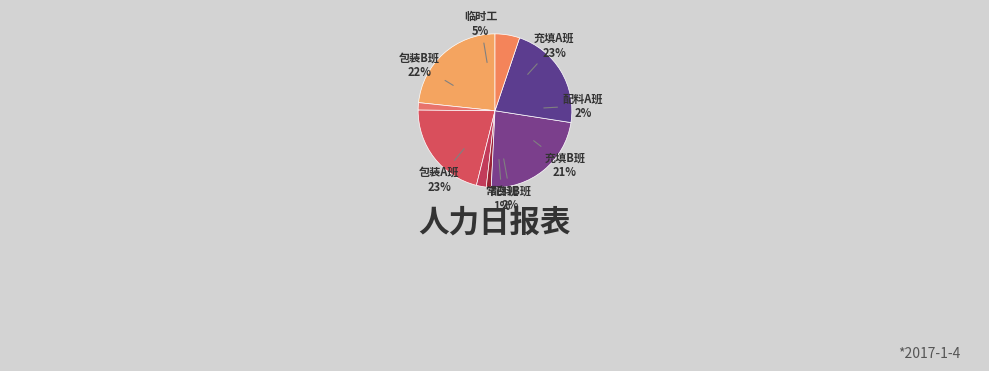

Which slice is the smallest?

常白班